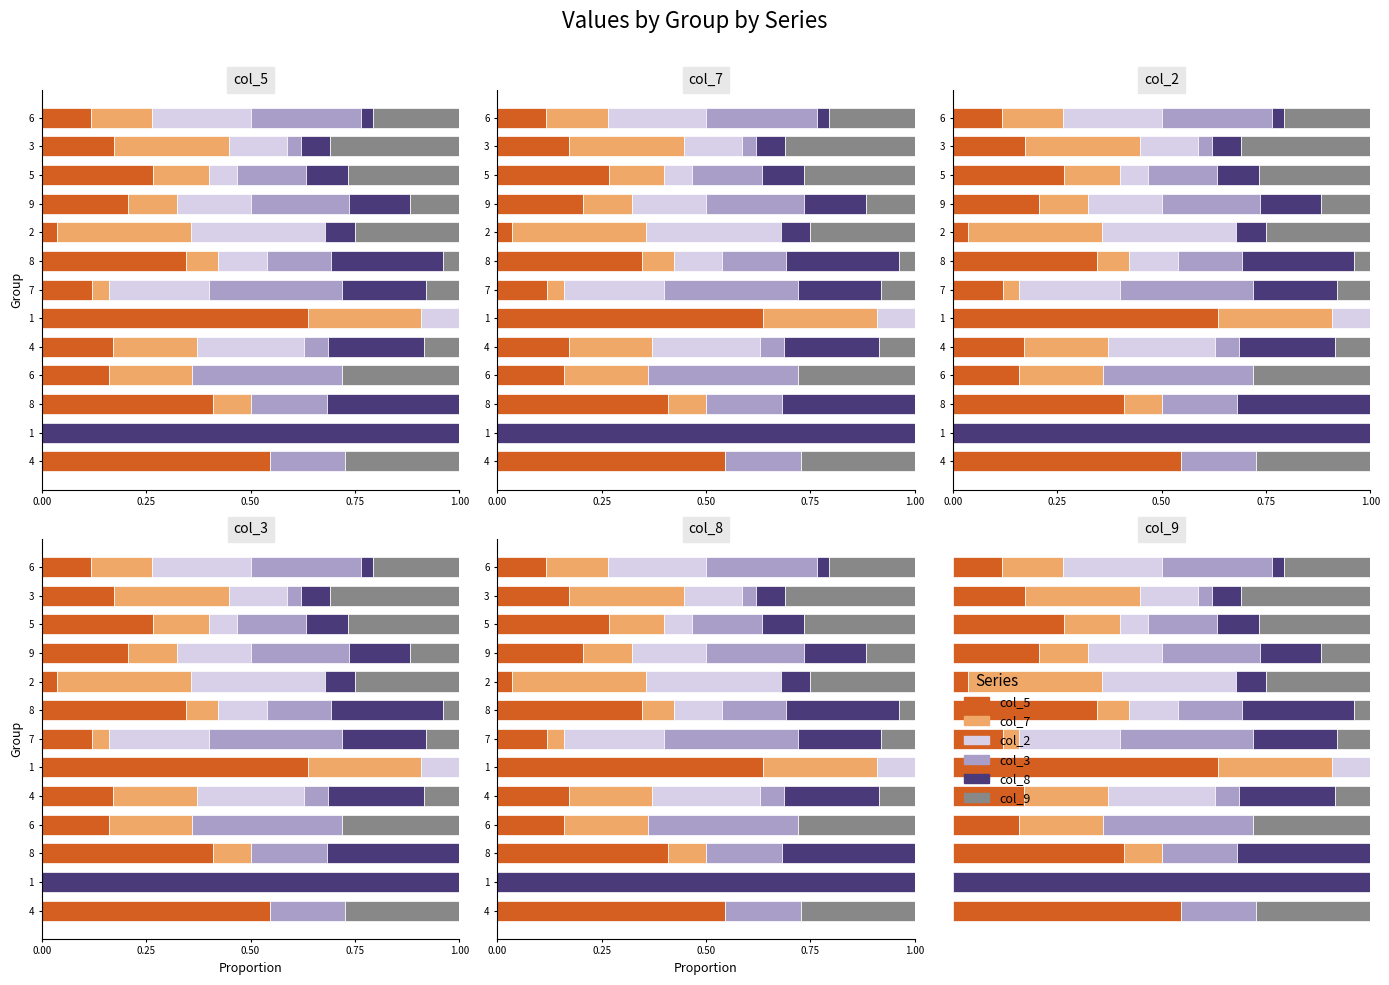

What is the difference between the second highest and minimum values in the col_9 series?

0.3